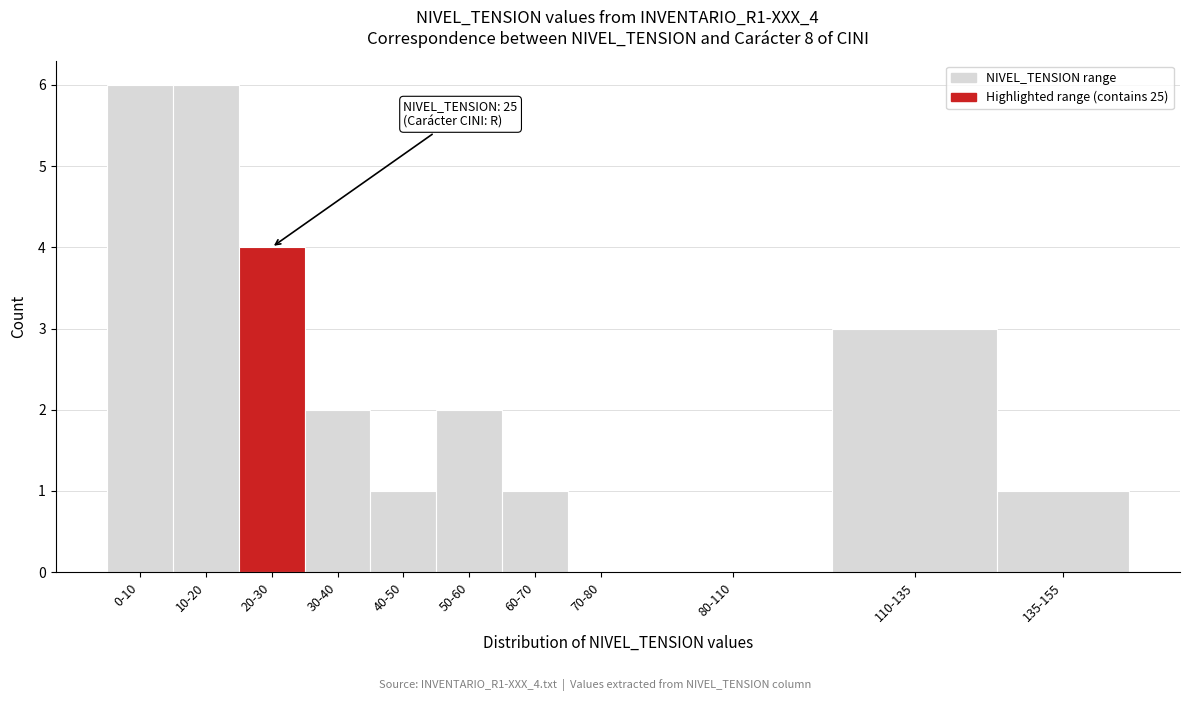

Reading left to right, extract all data points from this chart.

0-10=6	10-20=6	20-30=4	30-40=2	40-50=1	50-60=2	60-70=1	70-80=0	80-110=0	110-135=3	135-155=1